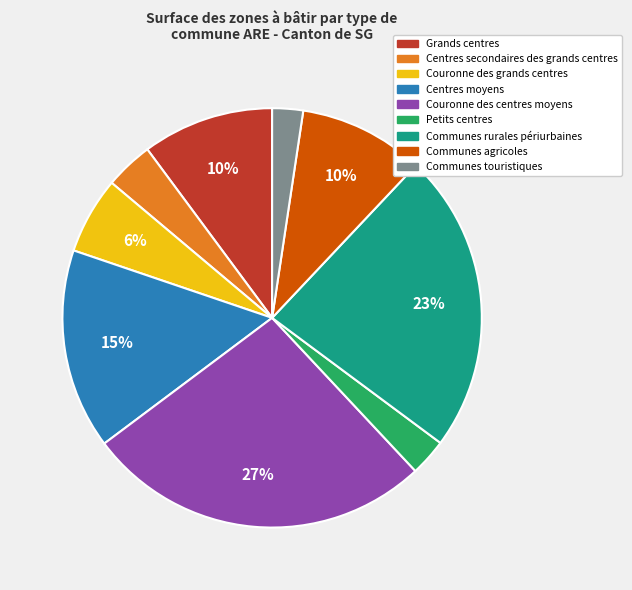

Combined, do Communes touristiques and Couronne des centres moyens account for over 50%?

No